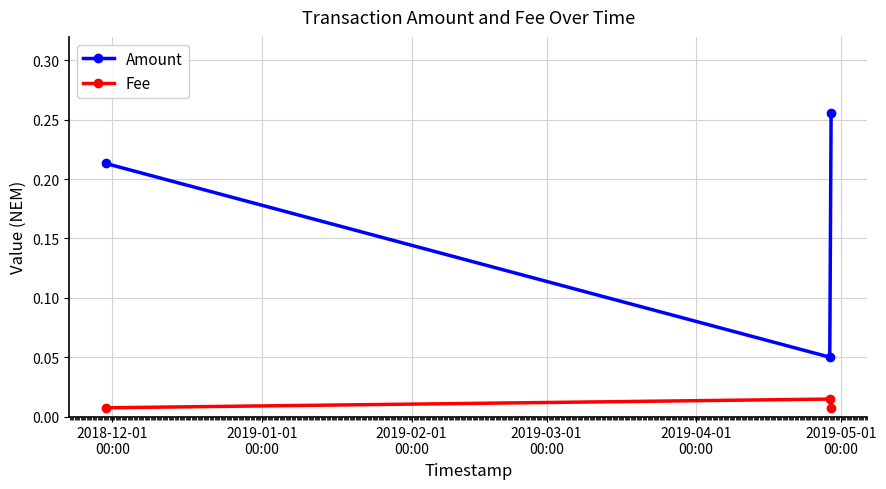

List the series in order of their overall mean, highest first.

Amount, Fee